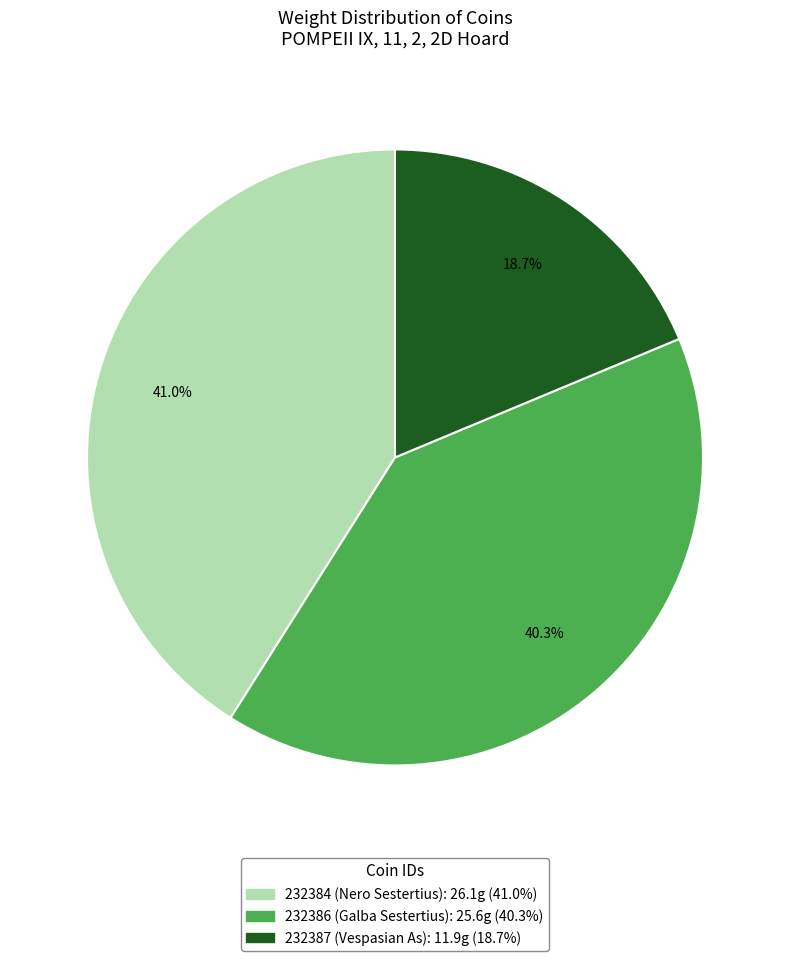

To the nearest percent, what percentage of the pie is 232384 (Nero Sestertius)?

41%